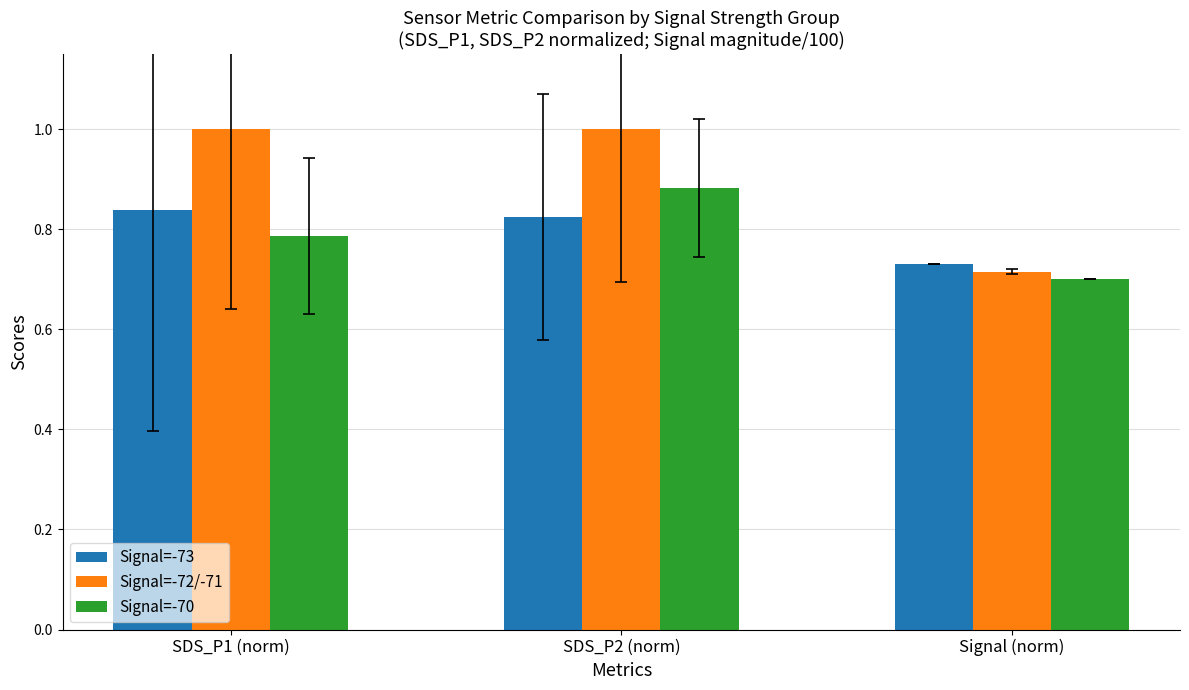

The value of Signal=-72/-71 at SDS_P1 (norm) is 1.5. True or false?

False